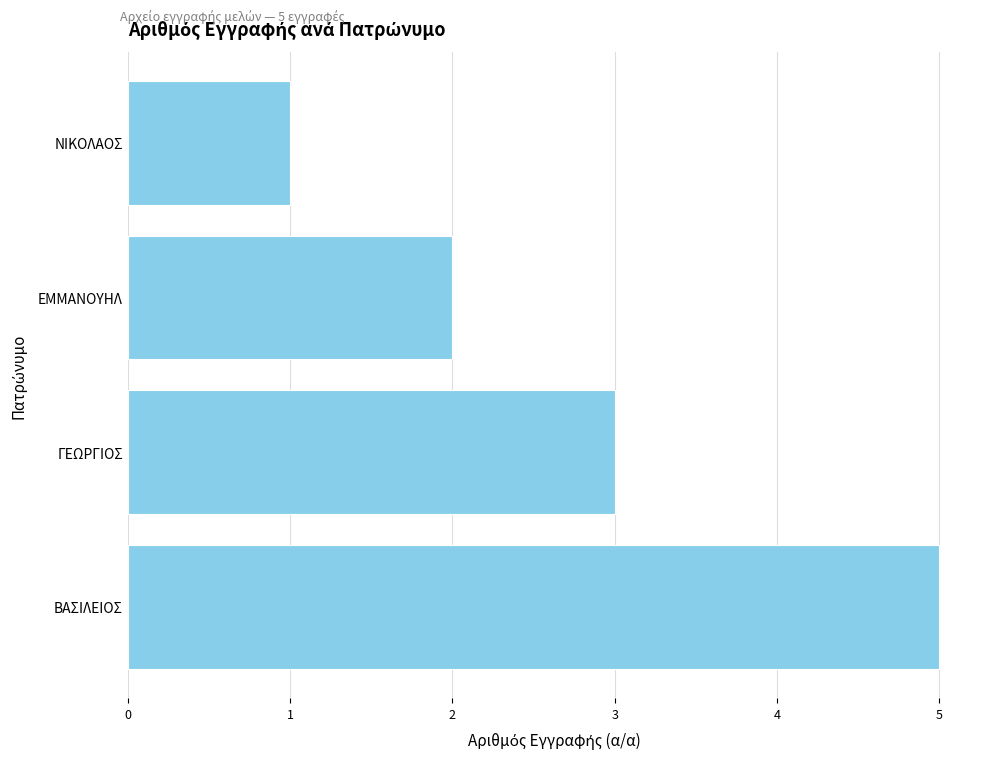

The value at ΕΜΜΑΝΟΥΗΛ is 0. True or false?

False